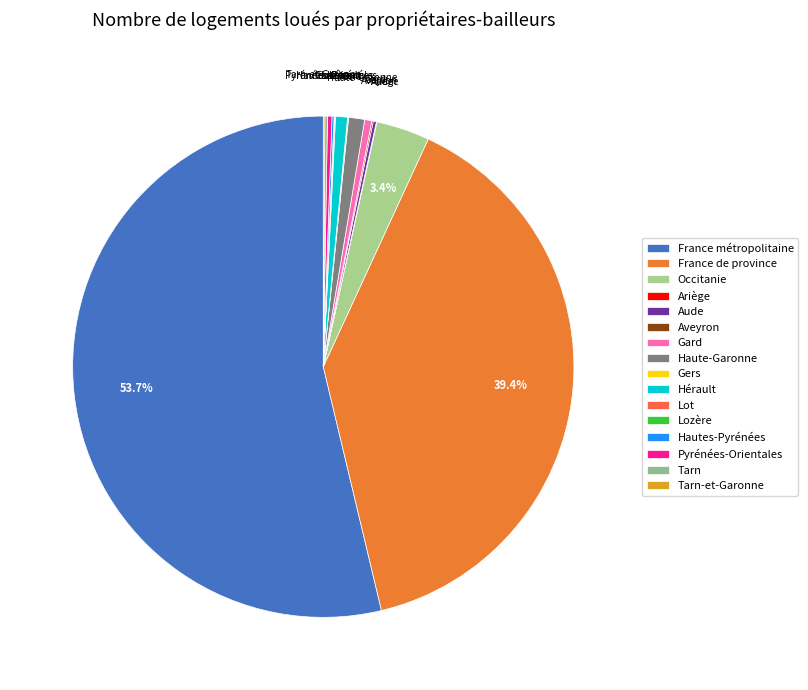

Is the sum of Tarn and Lot greater than half?

No